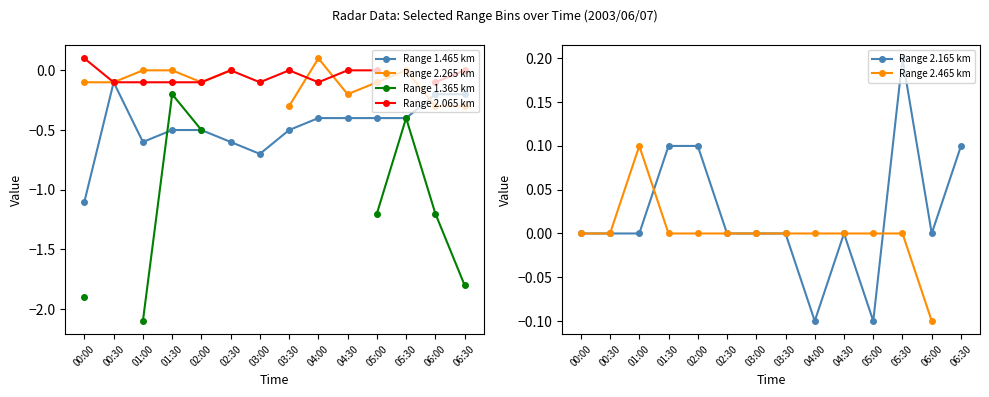

At which category is the sum across all series the highest?

01:30